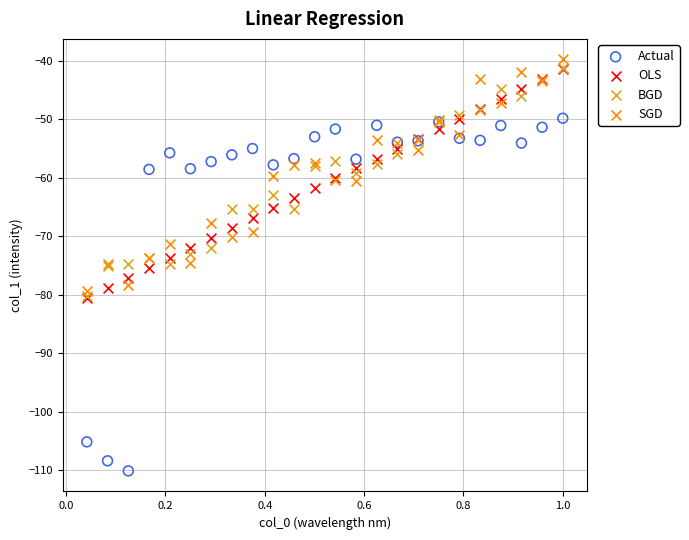

What are all the series names shown in the legend?

Actual, OLS, BGD, SGD